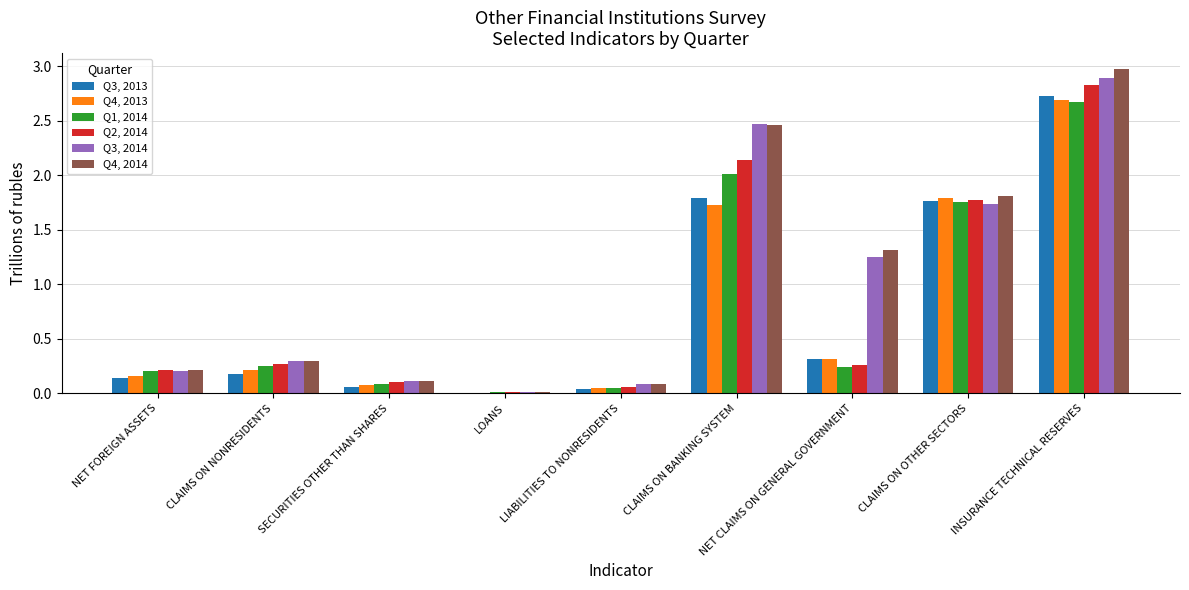

True or false: Q4, 2013 has a value of 0.0 at LOANS.

True